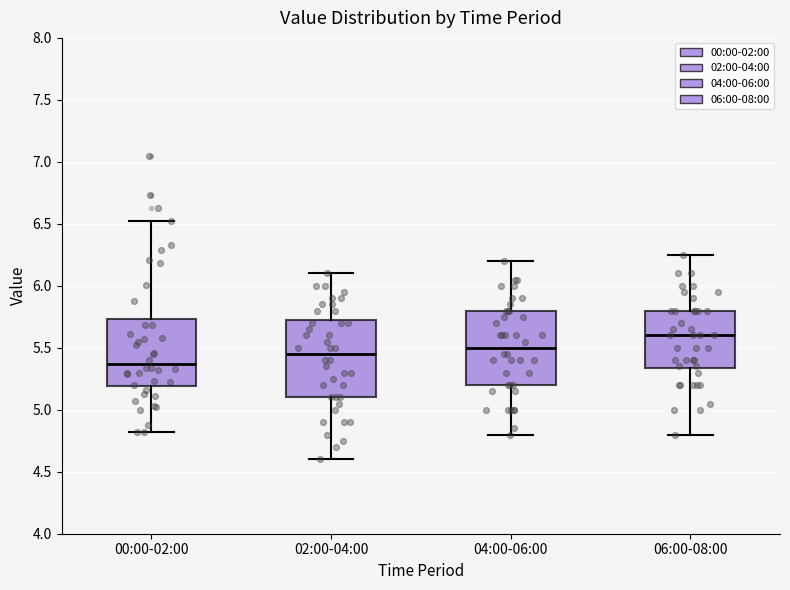

Which box has the highest median line?

06:00-08:00